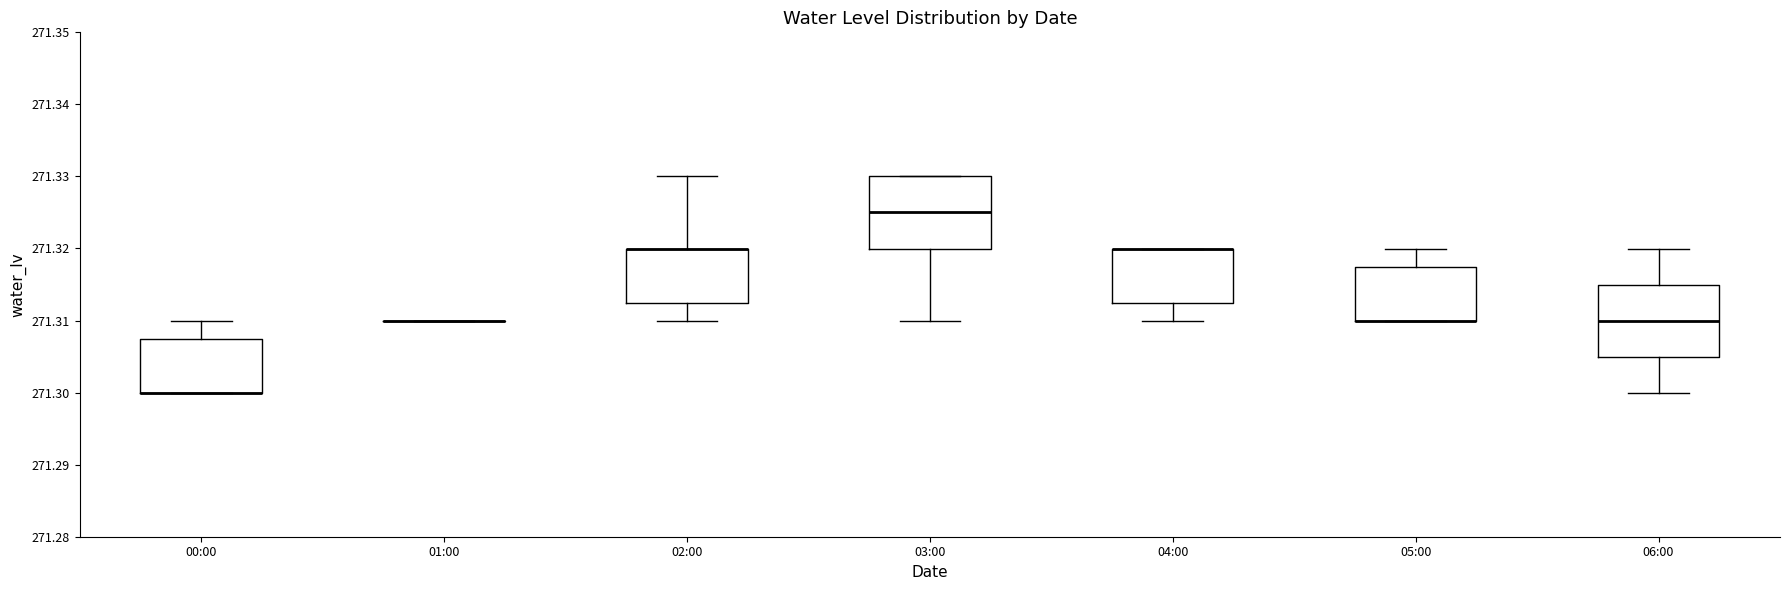

Reading left to right, transcribe this box plot: for each box, give where its median line is, the range the box spans, and where its two whiskers end, as read against the y-axis. The values are not printed on the chart, so give them approximately, as read against the axis.

00:00: median 271.300 (drawn on the box's lower edge), box 271.300 to 271.308, whiskers 271.300 to 271.310
01:00: box collapsed to a line at 271.310, whiskers 271.310 to 271.310
02:00: median 271.320 (drawn on the box's upper edge), box 271.313 to 271.320, whiskers 271.310 to 271.330
03:00: median 271.325, box 271.320 to 271.330, whiskers 271.310 to 271.330
04:00: median 271.320 (drawn on the box's upper edge), box 271.313 to 271.320, whiskers 271.310 to 271.320
05:00: median 271.310 (drawn on the box's lower edge), box 271.310 to 271.318, whiskers 271.310 to 271.320
06:00: median 271.310, box 271.305 to 271.315, whiskers 271.300 to 271.320